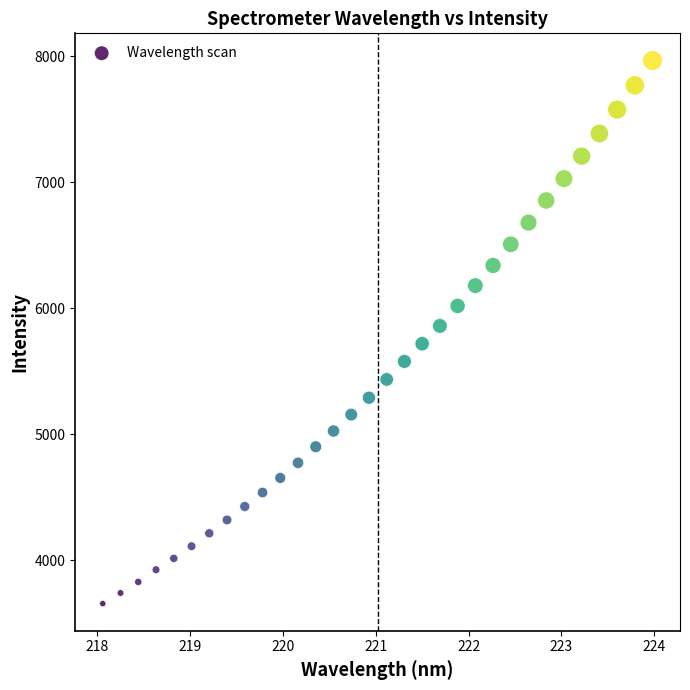

What is the range of Y values (max minus min)?

4310.9